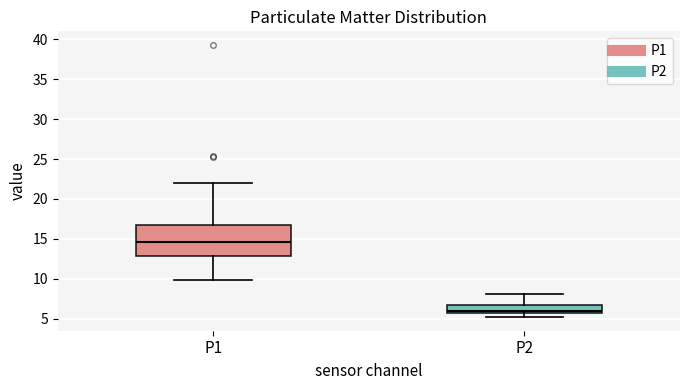

Which box's median line is the highest?

P1